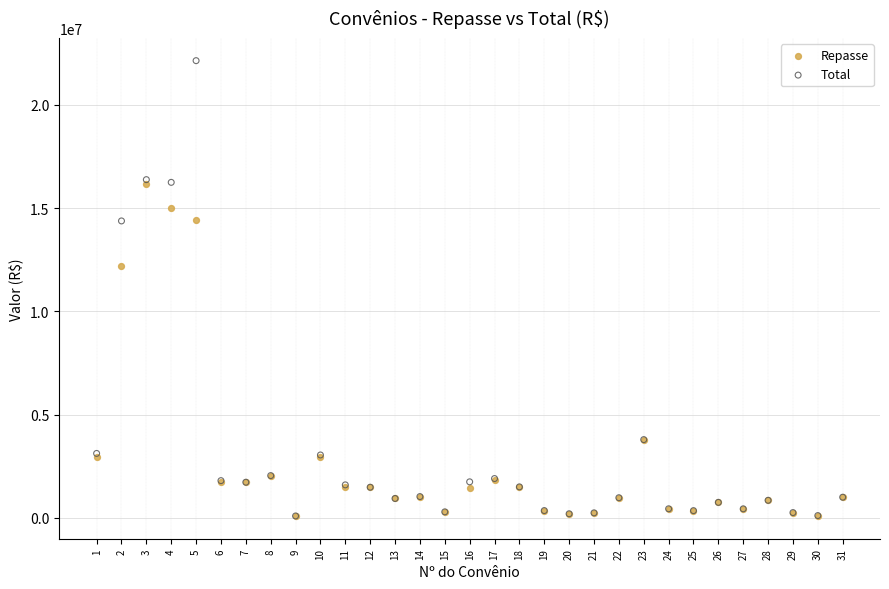

Which series has the largest Y range (max minus min)?

Total